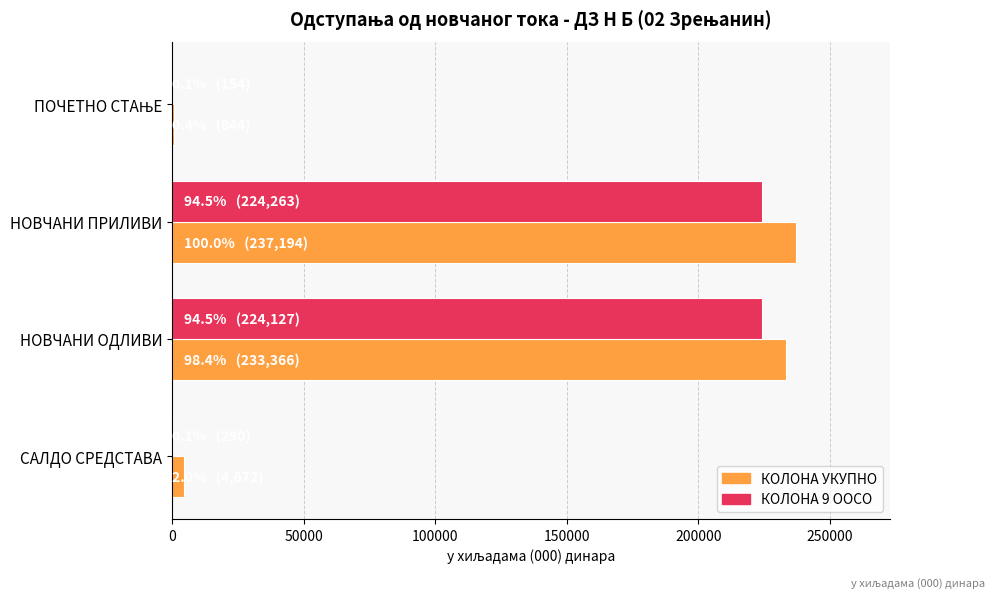

What is the sum of all КОЛОНА 9 ООСО values?

448834